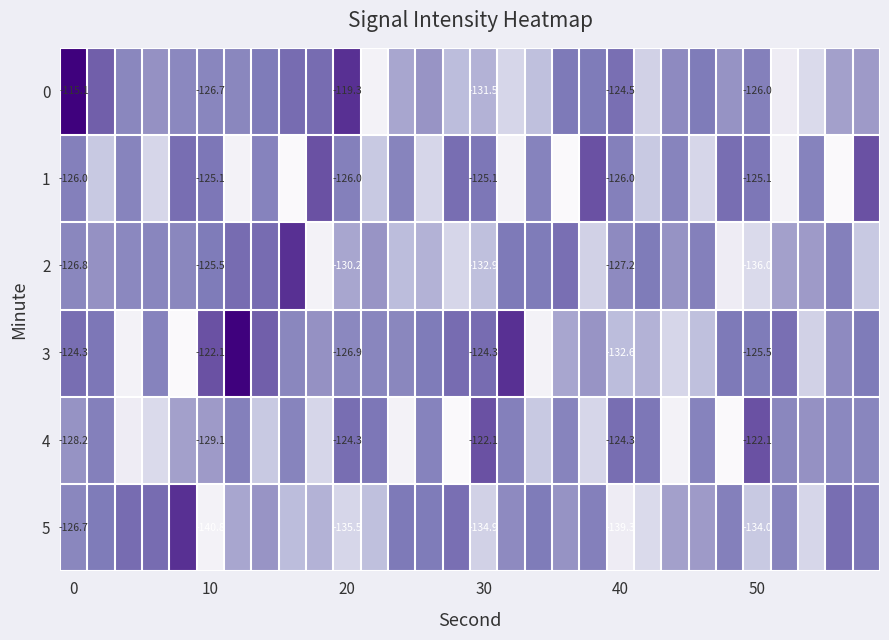

What is the highest value of the 1 series?

-122.1